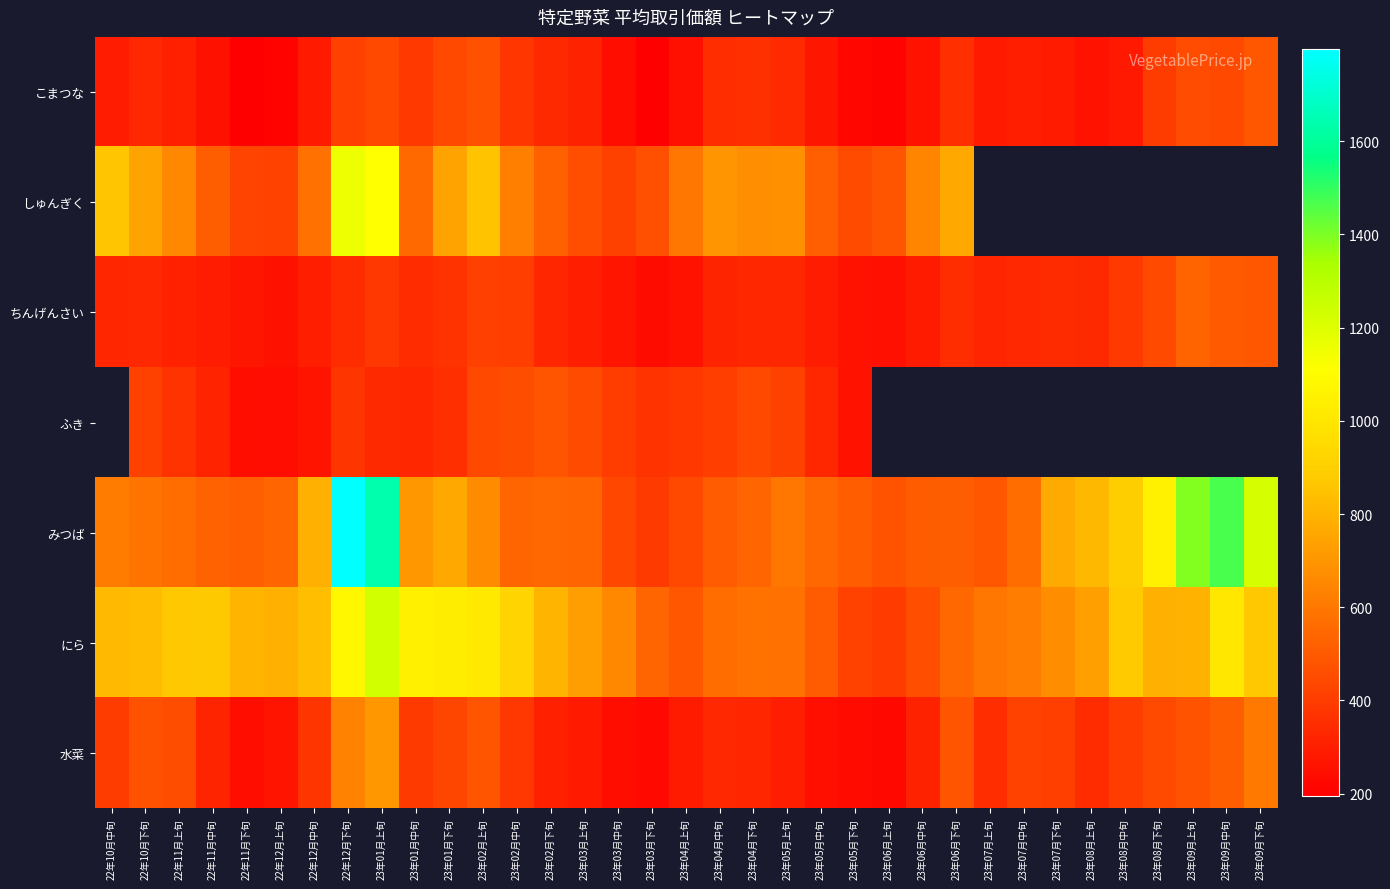

Is it true that にら equals 920.2 at 23年02月中旬?

True